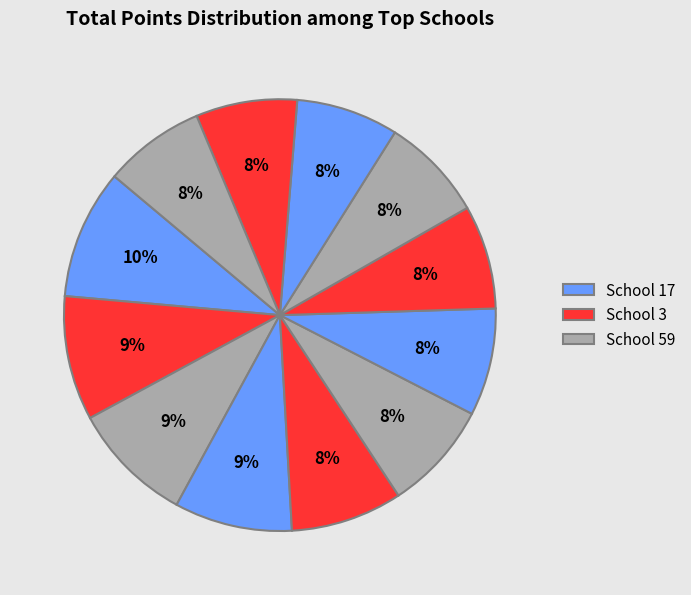

How many slices are in this pie chart?

12